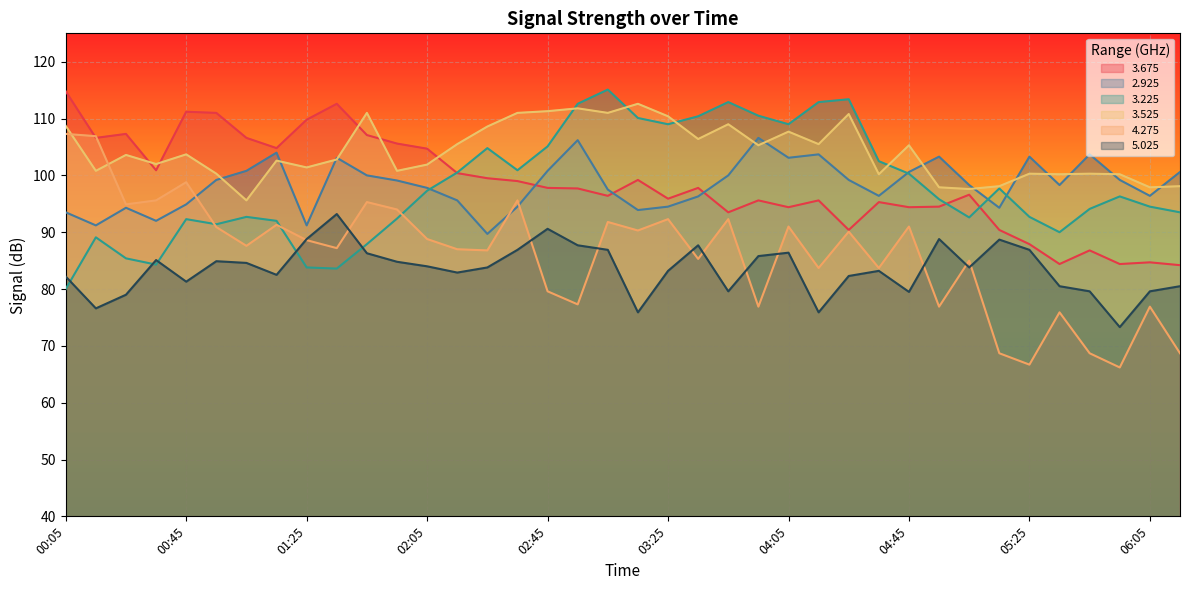

List the series in order of their peak value, lowest first.

5.025, 2.925, 4.275, 3.525, 3.675, 3.225